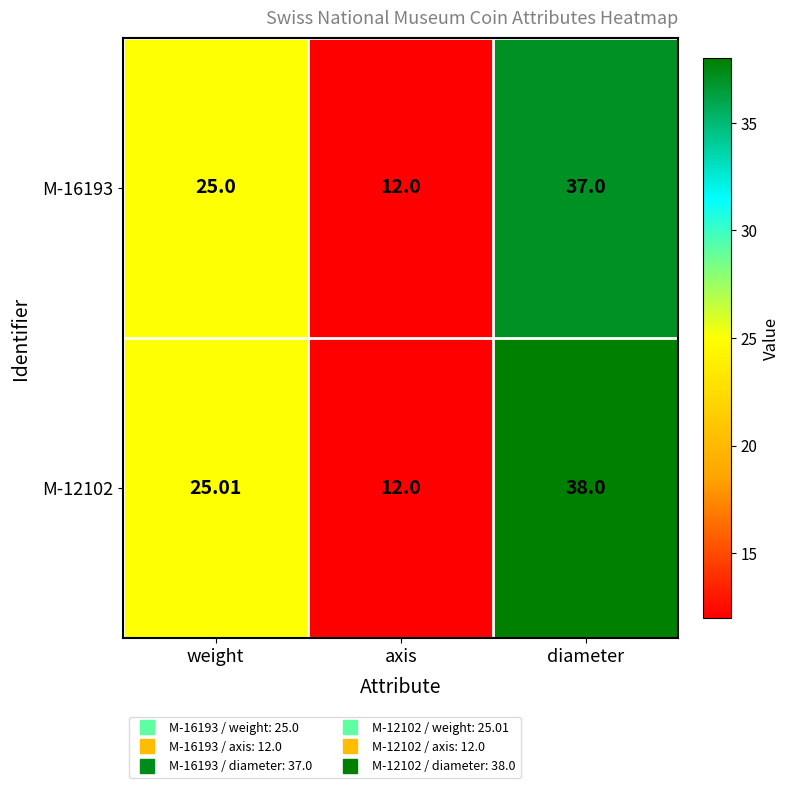

At which label is M-16193 closest to 24?

weight